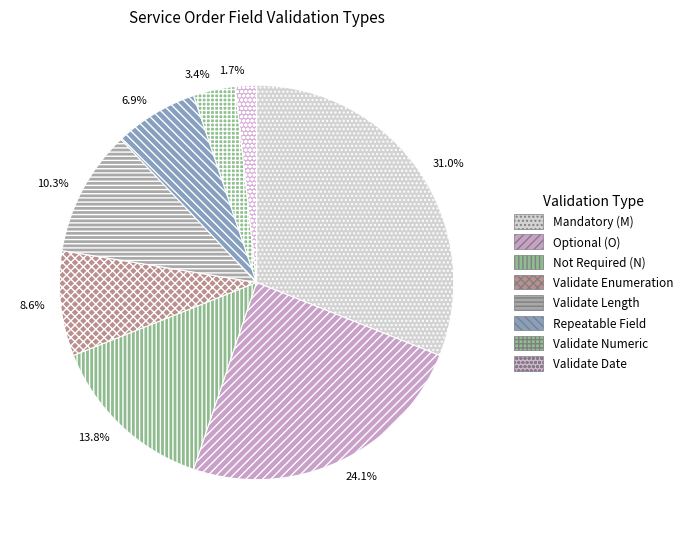

Count the number of slices in the pie.

8